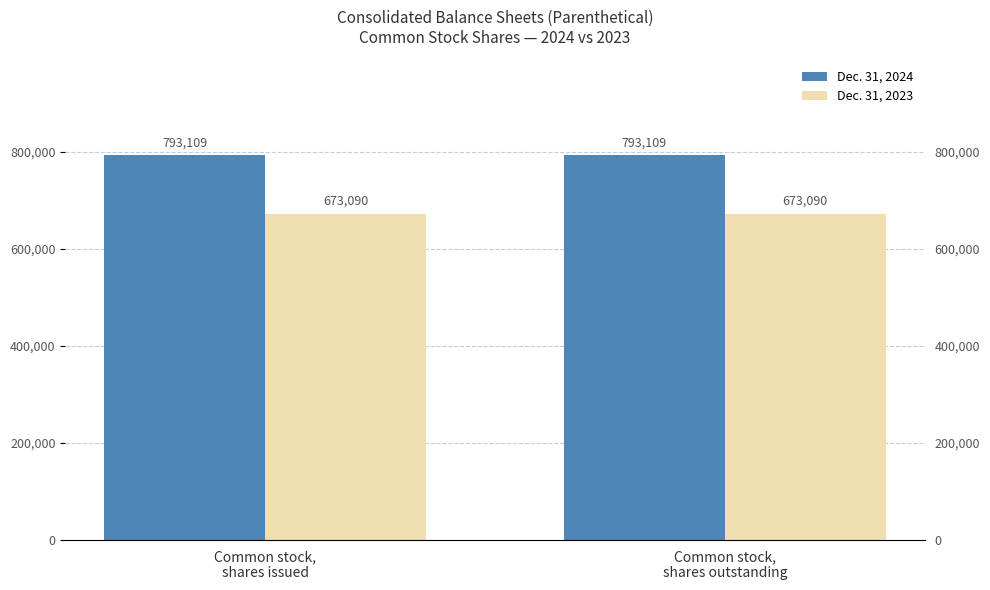

List the series in order of their overall mean, lowest first.

Dec. 31, 2023, Dec. 31, 2024